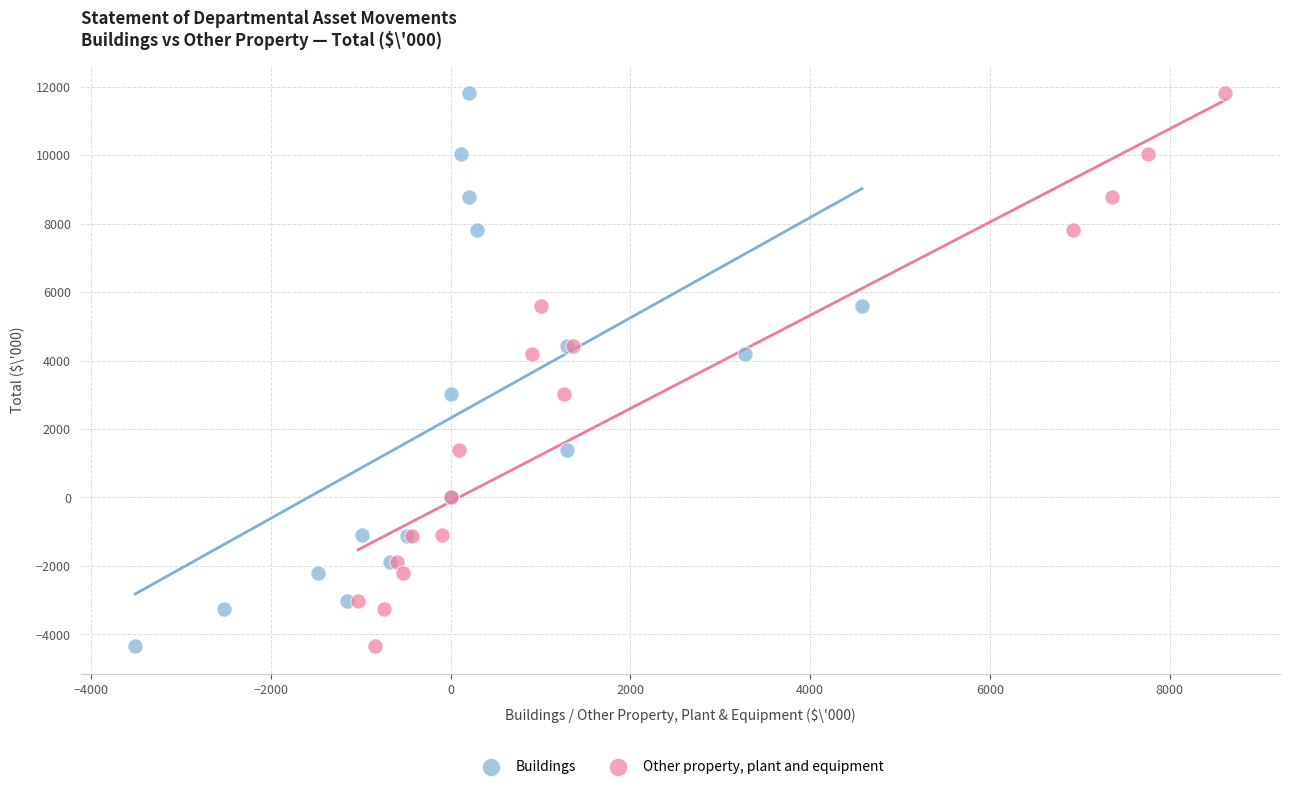

What are all the series names shown in the legend?

Buildings, Other property, plant and equipment